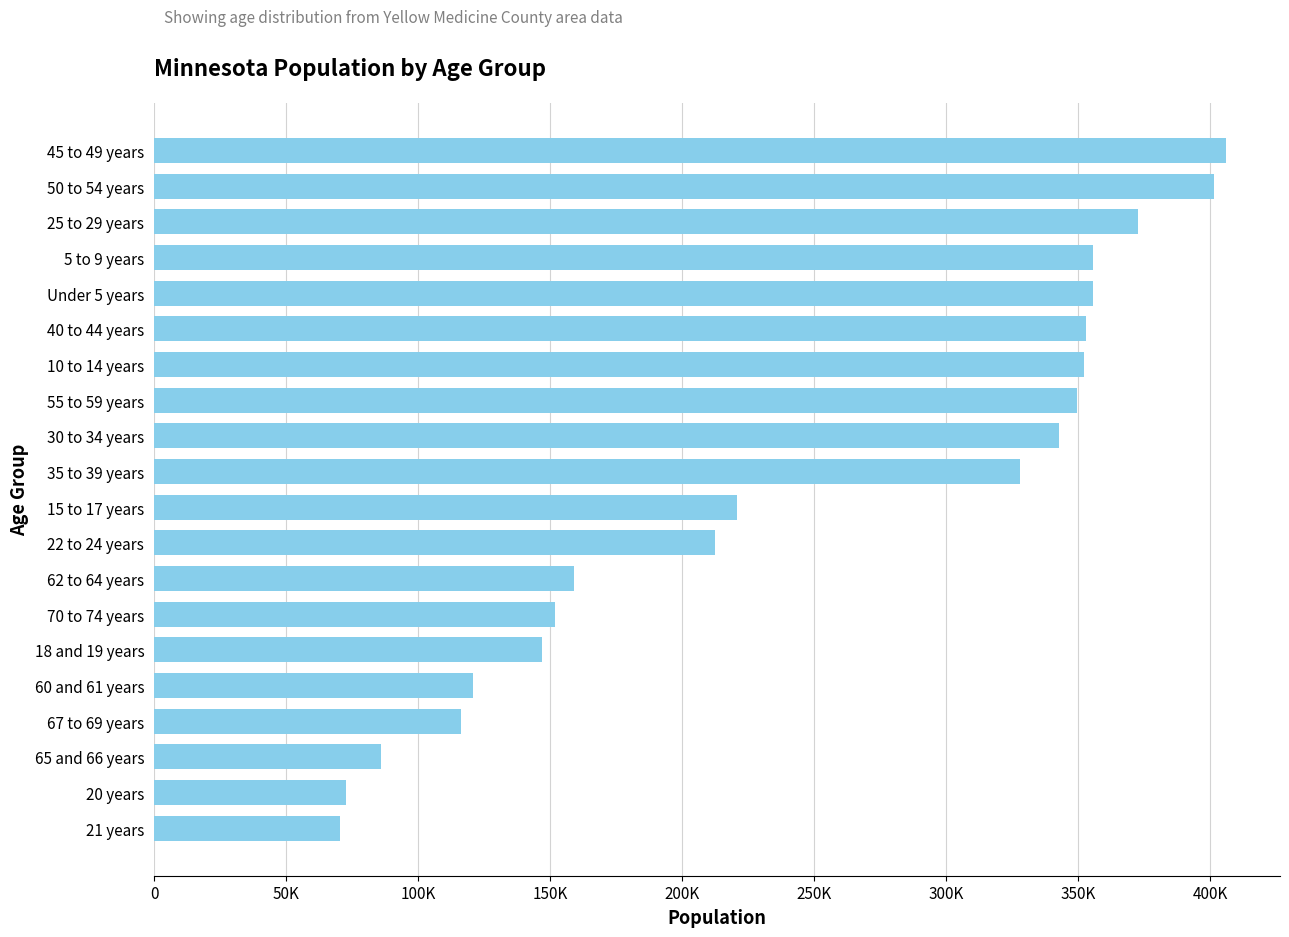

What is the difference between the maximum and minimum values?

335609